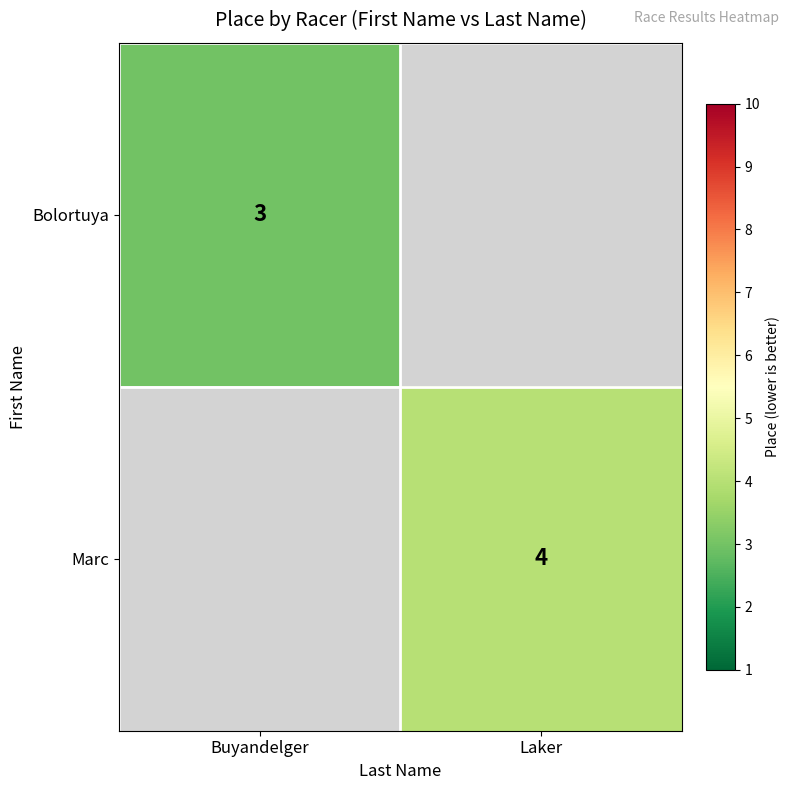

True or false: Marc has a value of 2 at Laker.

False